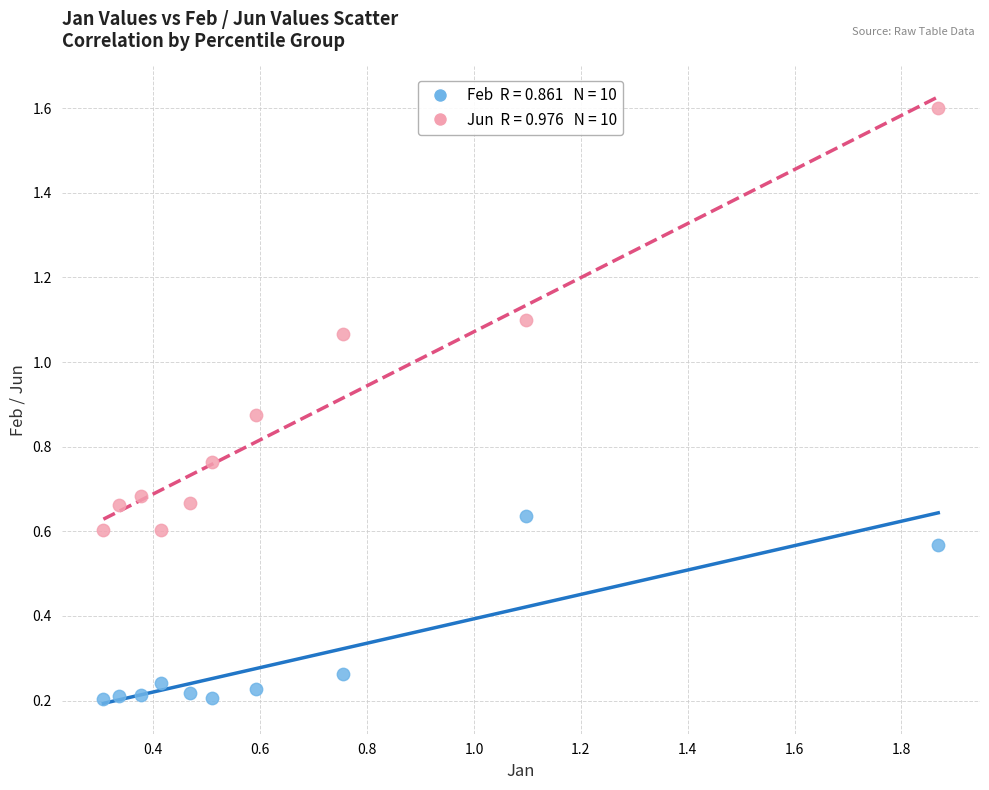

Across all data points, what is the range of X values (max minus min)?

1.6